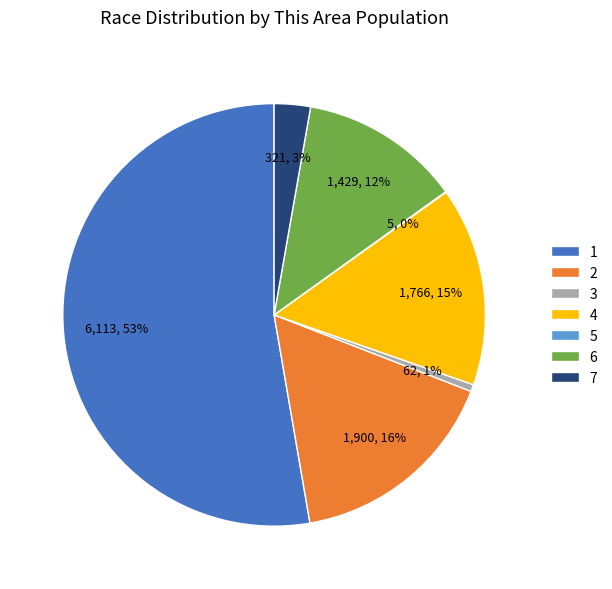

True or false: 1 accounts for 60% of the total.

False